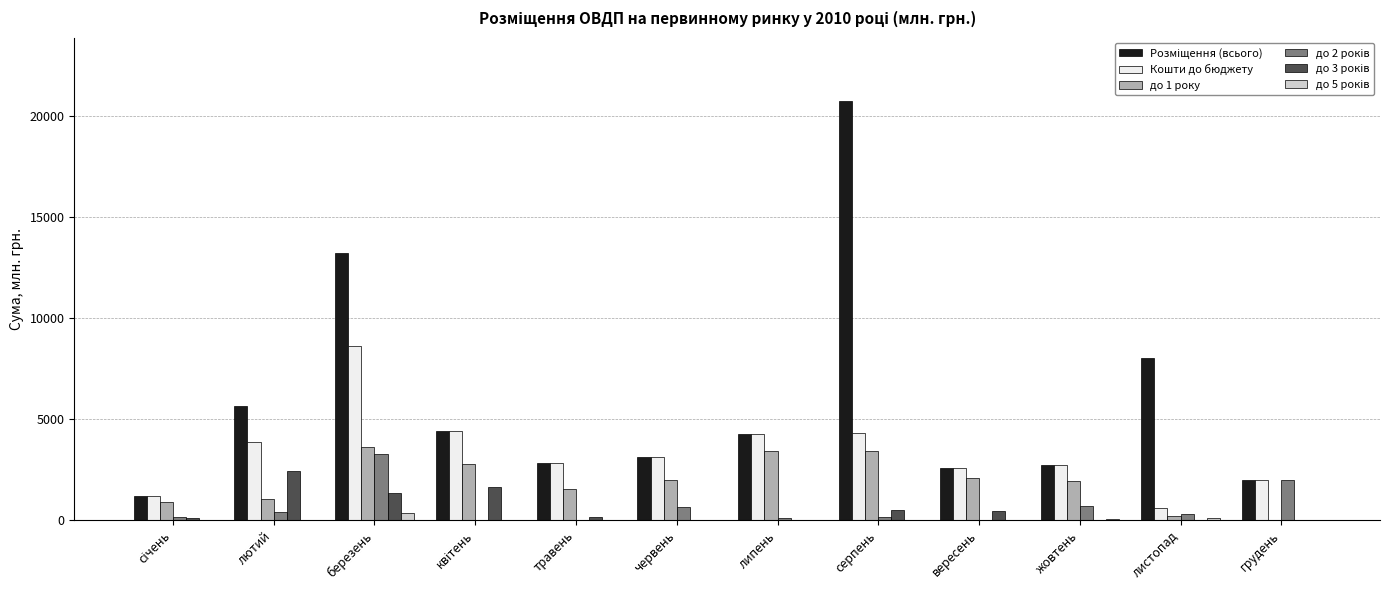

Which series changed the most between березень and листопад?

Кошти до бюджету